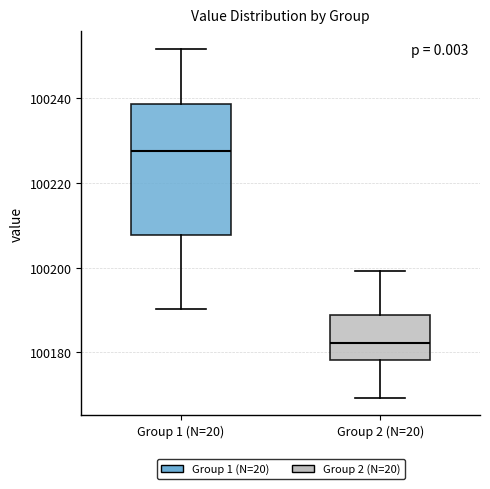

Reading left to right, transcribe this box plot: for each box, give where its median line is, the range the box spans, and where its two whiskers end, as read against the y-axis. The values are not printed on the chart, so give them approximately, as read against the axis.

Group 1 (N=20): median 100228, box 100208 to 100238, whiskers 100190 to 100252
Group 2 (N=20): median 100182, box 100178 to 100188, whiskers 100170 to 100200